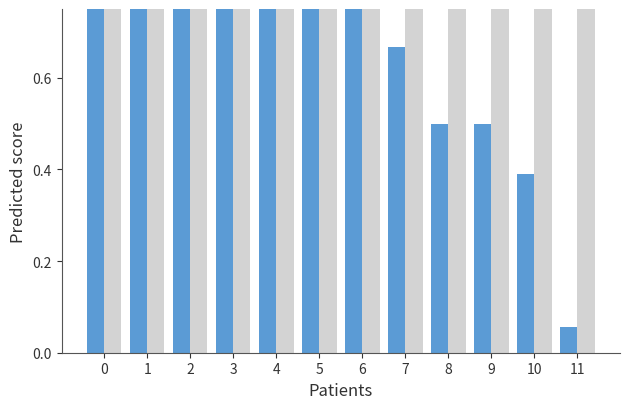

Is it true that FINRAT equals 0.3 at 9?

False